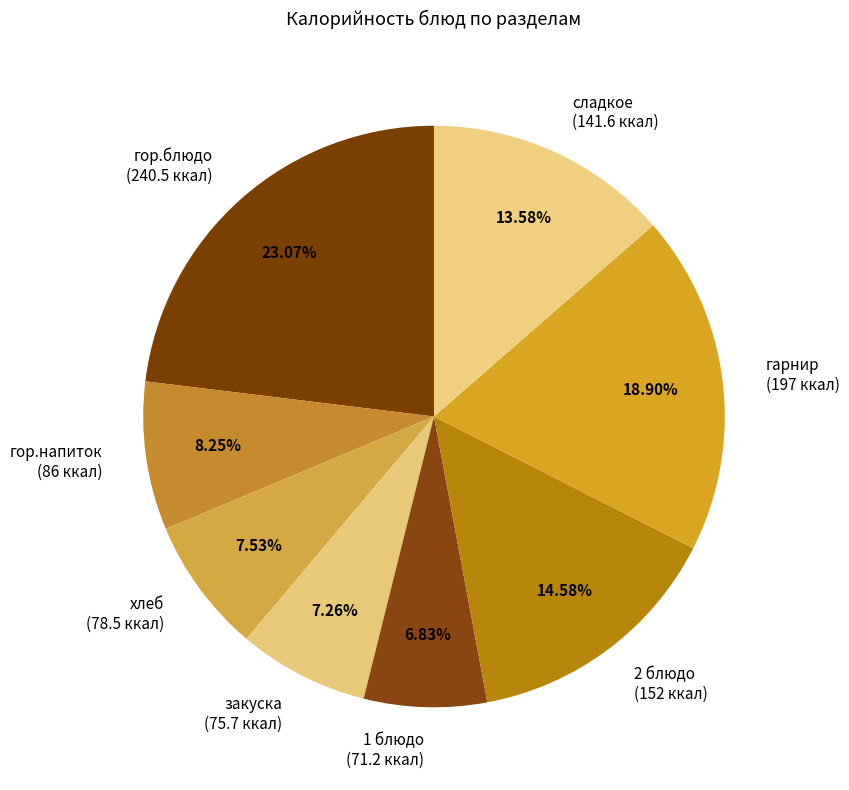

To the nearest percent, what is the combined percentage of 2 блюдо and хлеб?

22%